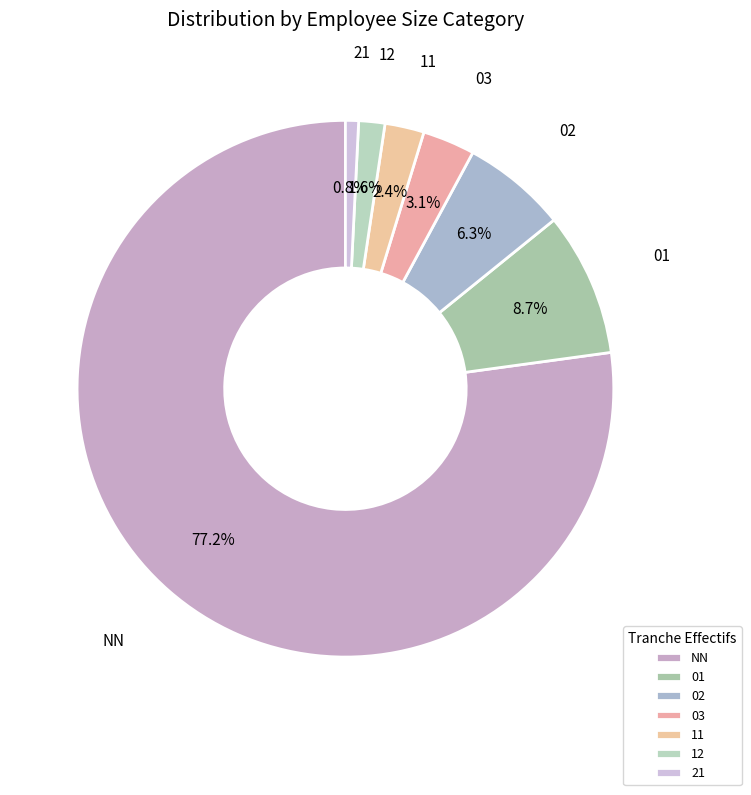

True or false: NN accounts for 77% of the total.

True